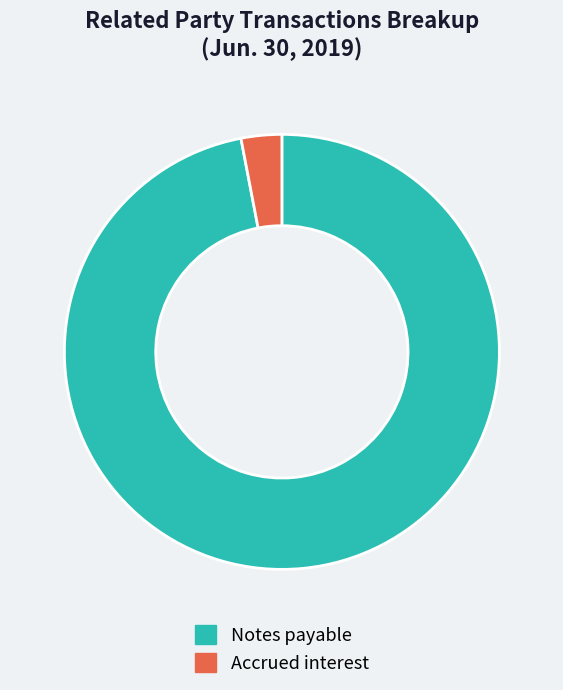

Do Notes payable and Accrued interest together represent more than half of the pie?

Yes